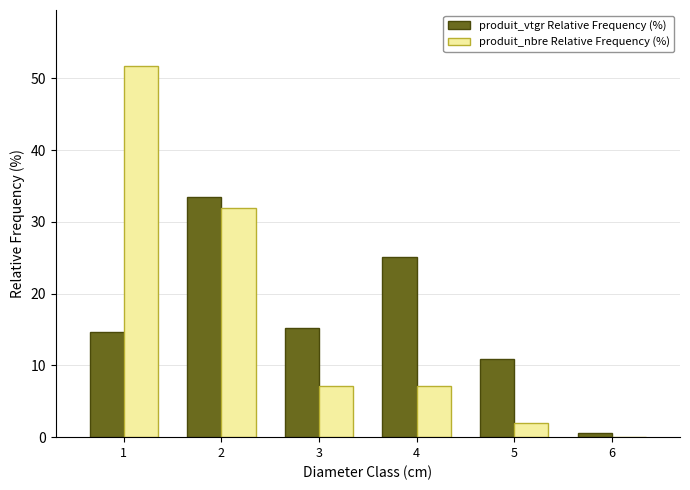

What is the maximum value shown in the chart?

51.8